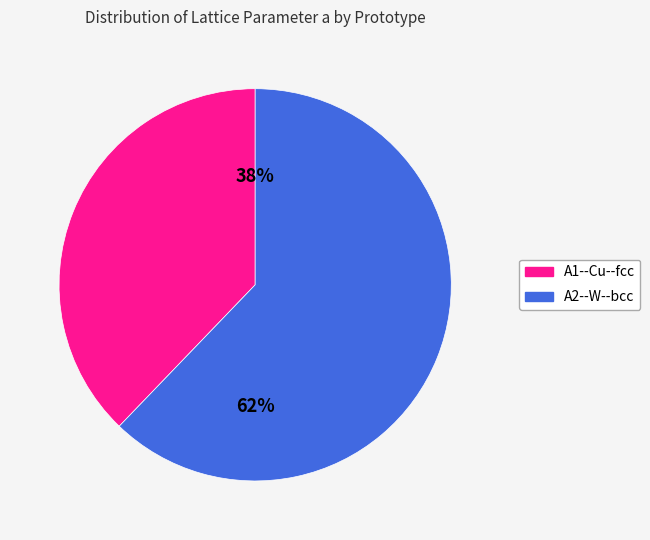

Is there any slice that represents more than half of the pie?

Yes